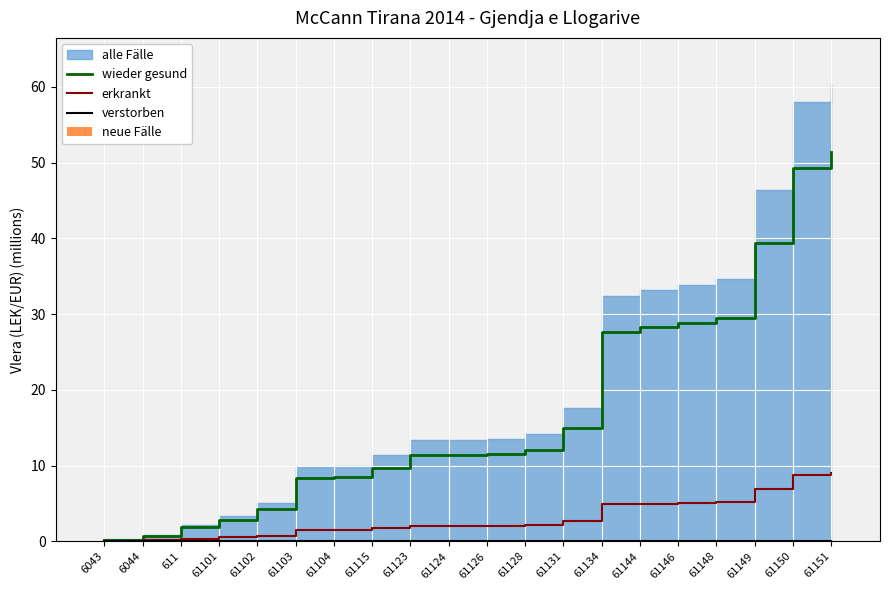

Is the value of erkrankt at 61128 greater than the value of neue Fälle at 61149?

Yes